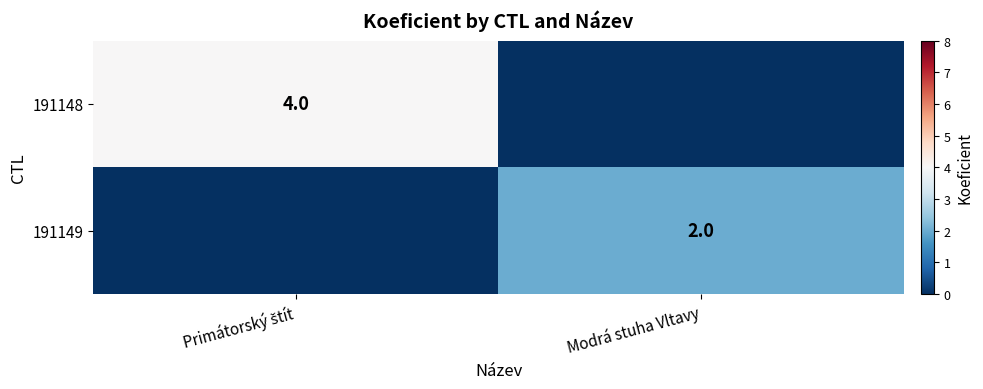

Which has a higher value, Primátorský štít or Modrá stuha Vltavy?

Primátorský štít